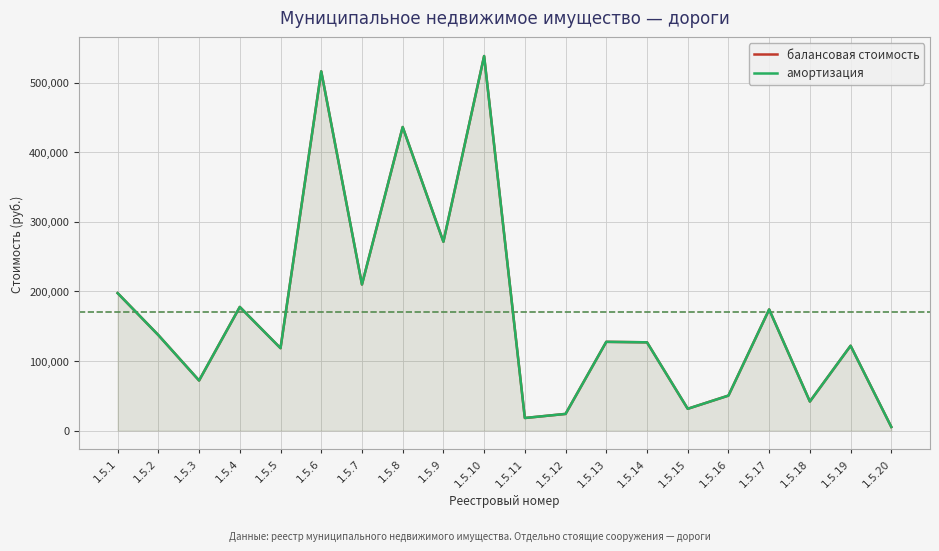

Reading left to right, what are all the values shown in this chart?

балансовая стоимость: 1.5.1=197497.0	1.5.2=137176.2	1.5.3=71909.1	1.5.4=177621.8	1.5.5=118396.5	1.5.6=516239.2	1.5.7=209952.8	1.5.8=436251.5	1.5.9=271387.2	1.5.10=538264.4	1.5.11=18025.2	1.5.12=23894.8	1.5.13=127493.6	1.5.14=126795.0	1.5.15=31274.8	1.5.16=50223.4	1.5.17=174054.8	1.5.18=41729.8	1.5.19=121850.4	1.5.20=5170.9
амортизация: 1.5.1=197497.0	1.5.2=137176.2	1.5.3=71909.1	1.5.4=177621.8	1.5.5=118396.5	1.5.6=516239.2	1.5.7=209952.8	1.5.8=436251.5	1.5.9=271387.2	1.5.10=538264.4	1.5.11=18025.2	1.5.12=23894.8	1.5.13=127493.6	1.5.14=126795.0	1.5.15=31274.8	1.5.16=50223.4	1.5.17=174054.8	1.5.18=41729.8	1.5.19=121850.4	1.5.20=5170.9